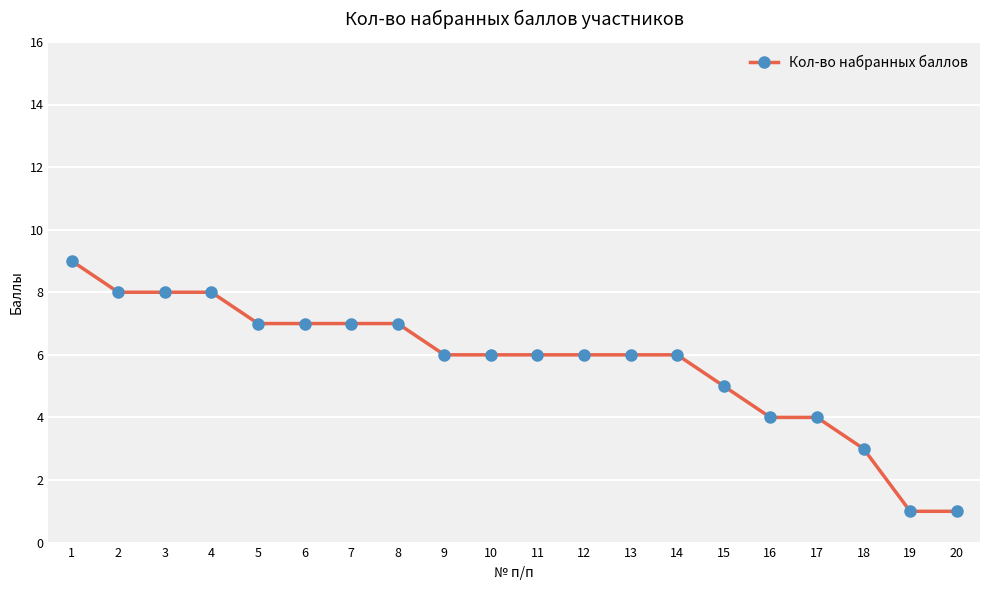

What is the difference between the maximum and minimum values?

8